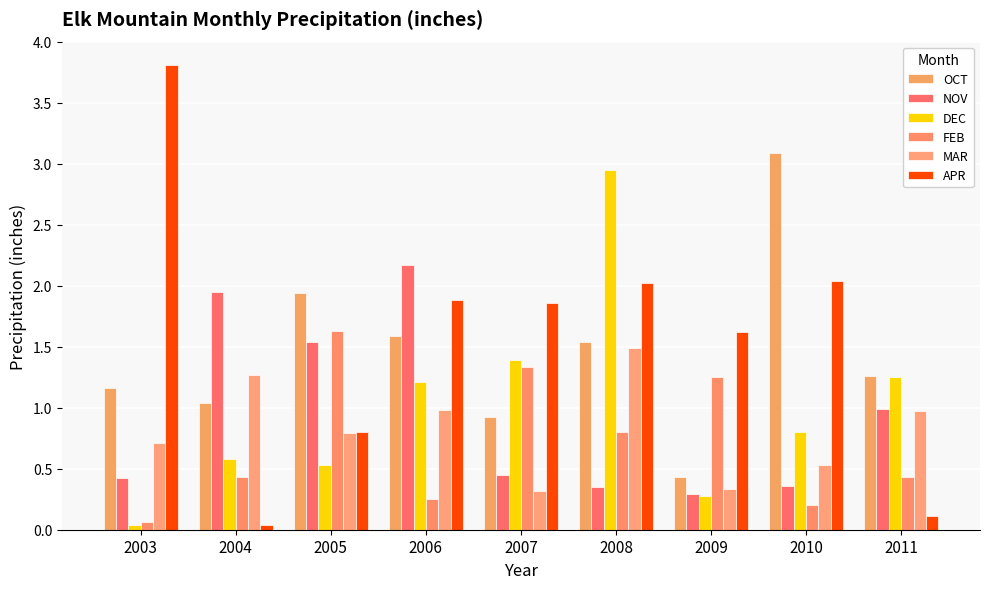

Reading left to right, transcribe all the data shown in this chart.

OCT: 1.2	1.0	1.9	1.6	0.9	1.5	0.4	3.1	1.3
NOV: 0.4	1.9	1.5	2.2	0.5	0.3	0.3	0.4	1.0
DEC: 0.0	0.6	0.5	1.2	1.4	3.0	0.3	0.8	1.2
FEB: 0.1	0.4	1.6	0.2	1.3	0.8	1.2	0.2	0.4
MAR: 0.7	1.3	0.8	1.0	0.3	1.5	0.3	0.5	1.0
APR: 3.8	0.0	0.8	1.9	1.9	2.0	1.6	2.0	0.1